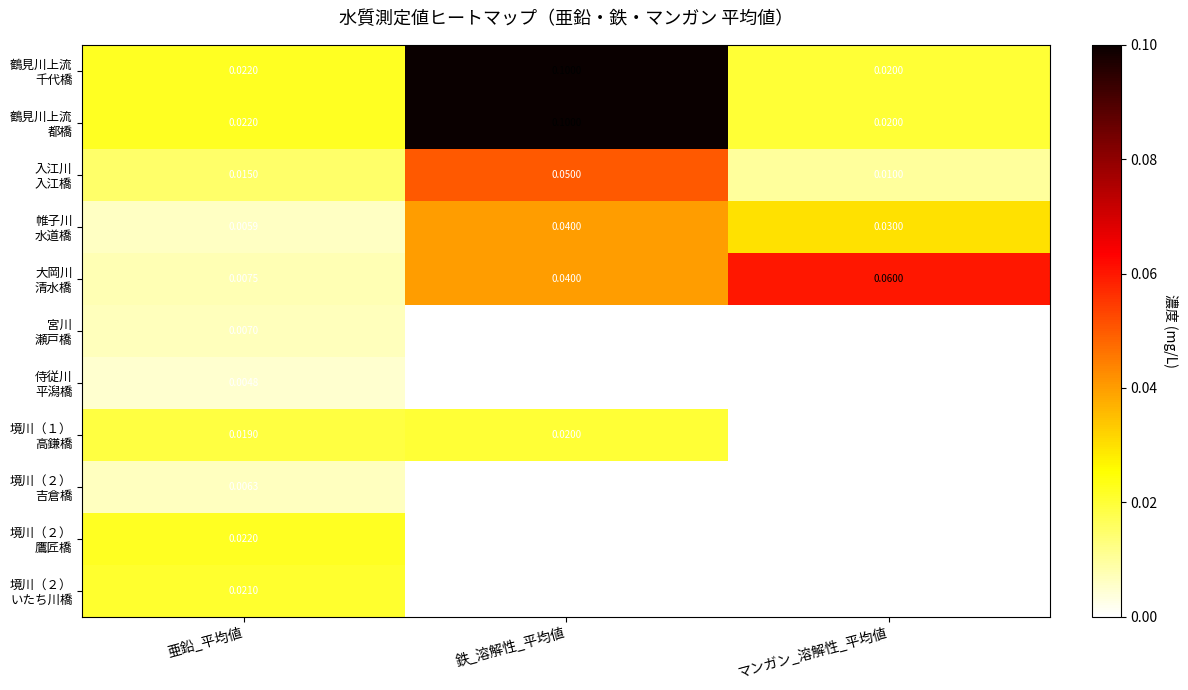

What is the greatest value displayed?

0.1